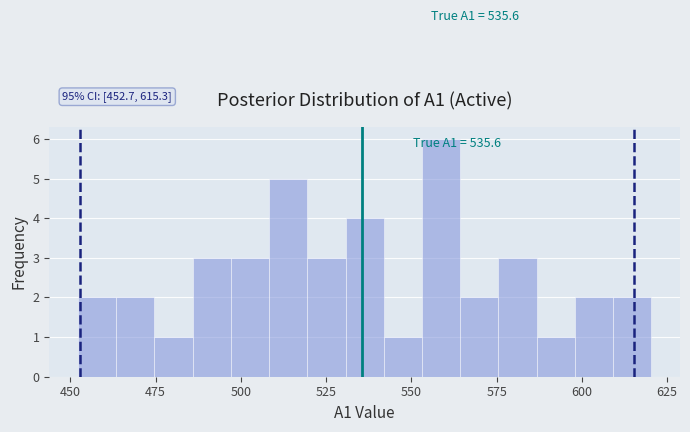

Around what value on the x-axis is the tallest bar? Give the approximate position of its centre, as read against the axis.

560